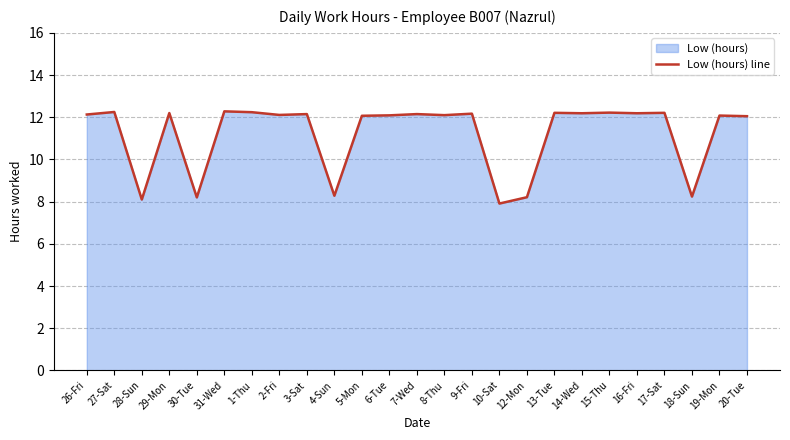

Reading left to right, list all the values displayed in this chart.

12.1	12.2	8.1	12.2	8.2	12.3	12.2	12.1	12.2	8.3	12.1	12.1	12.2	12.1	12.2	7.9	8.2	12.2	12.2	12.2	12.2	12.2	8.2	12.1	12.1